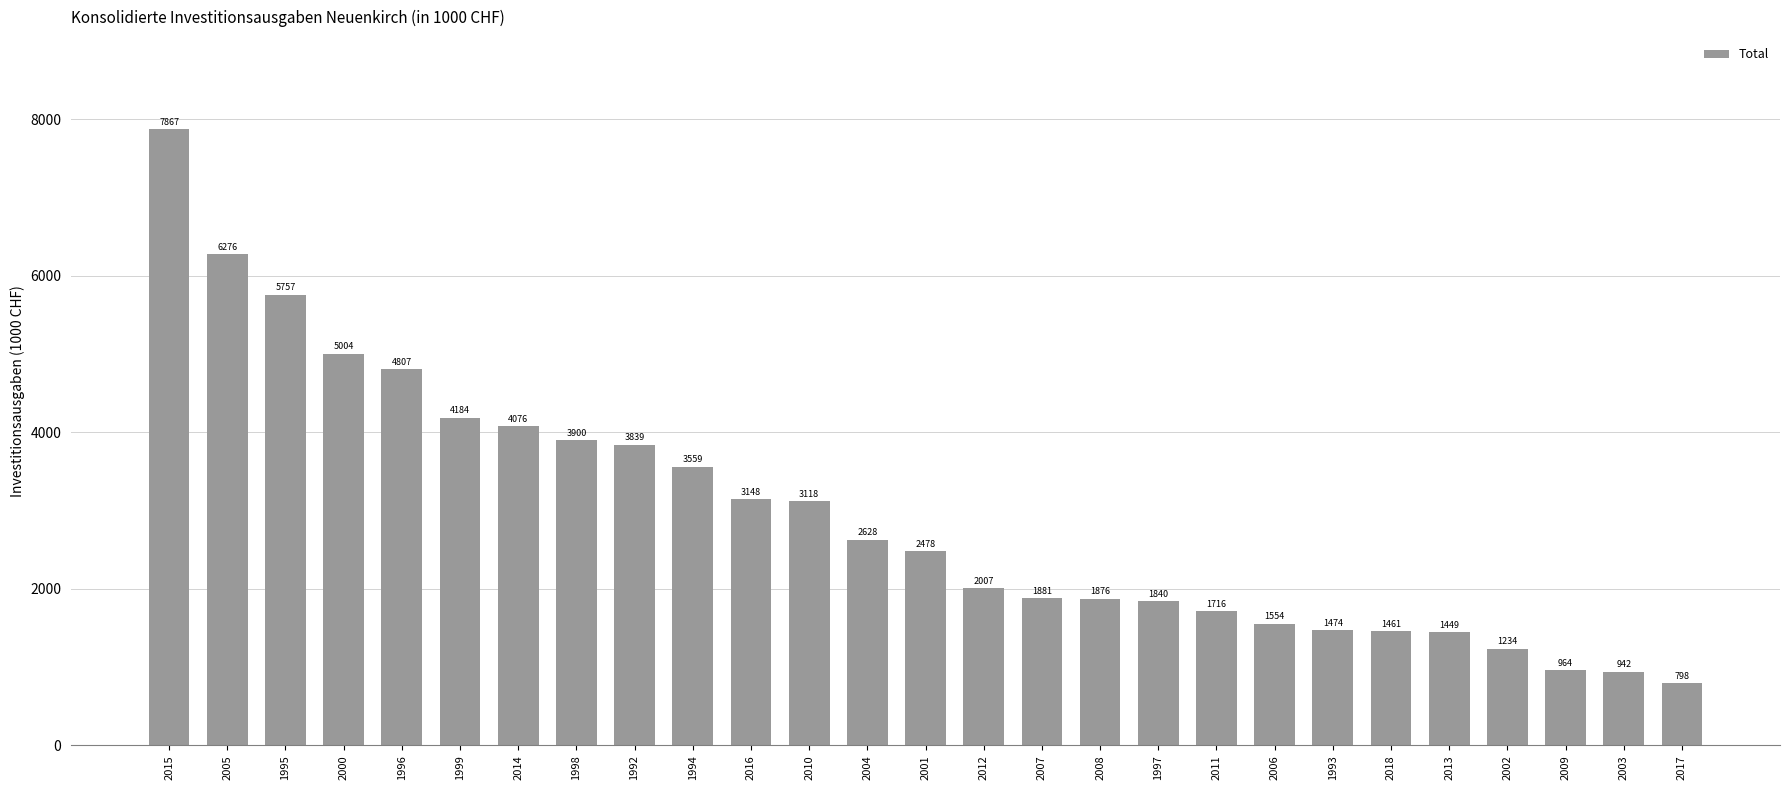

List the labels in order of value, largest first.

2015, 2005, 1995, 2000, 1996, 1999, 2014, 1998, 1992, 1994, 2016, 2010, 2004, 2001, 2012, 2007, 2008, 1997, 2011, 2006, 1993, 2018, 2013, 2002, 2009, 2003, 2017